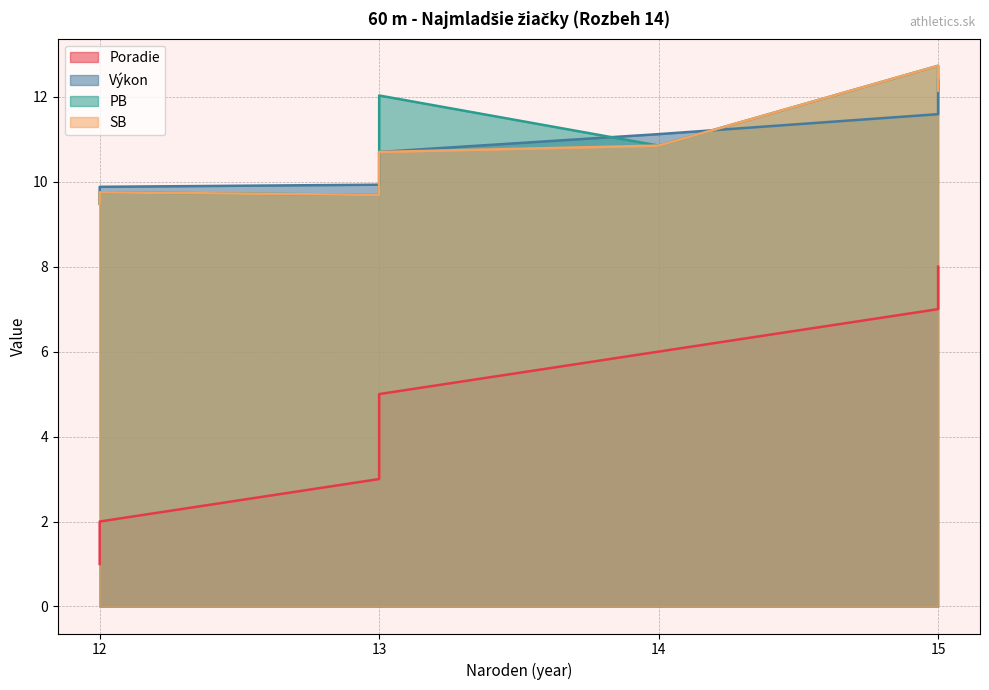

How many distinct data groups are displayed?

4